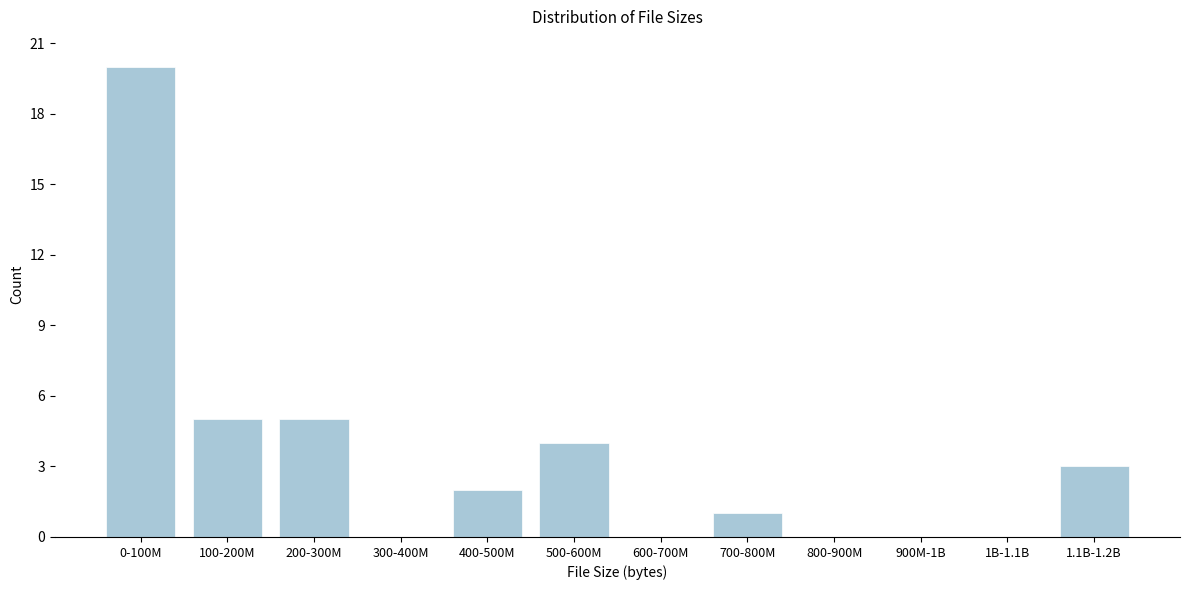

Reading left to right, transcribe all the data shown in this chart.

0-100M=20	100-200M=5	200-300M=5	300-400M=0	400-500M=2	500-600M=4	600-700M=0	700-800M=1	800-900M=0	900M-1B=0	1B-1.1B=0	1.1B-1.2B=3